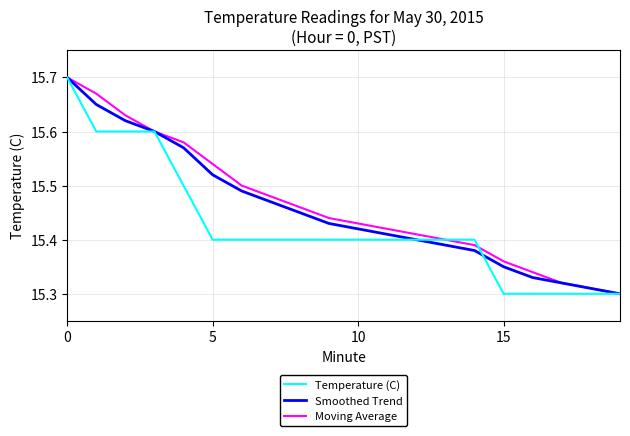

How many lines are shown in the chart?

3